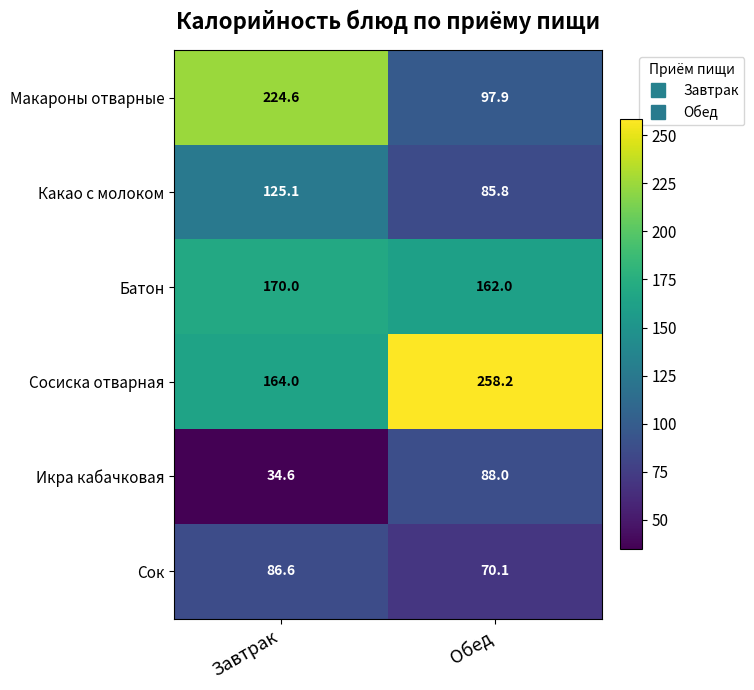

What is the difference between the Макароны отварные values at Обед and Завтрак?

126.7